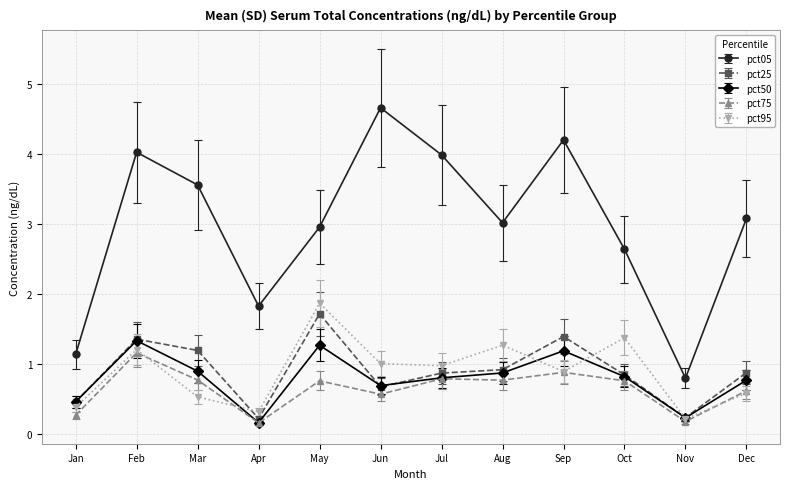

Between May and Dec, which series saw the biggest shift?

pct95